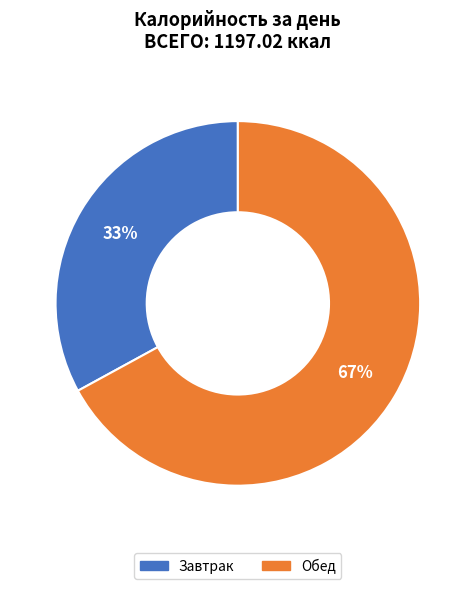

To the nearest percent, what percentage of the pie is Завтрак?

33%